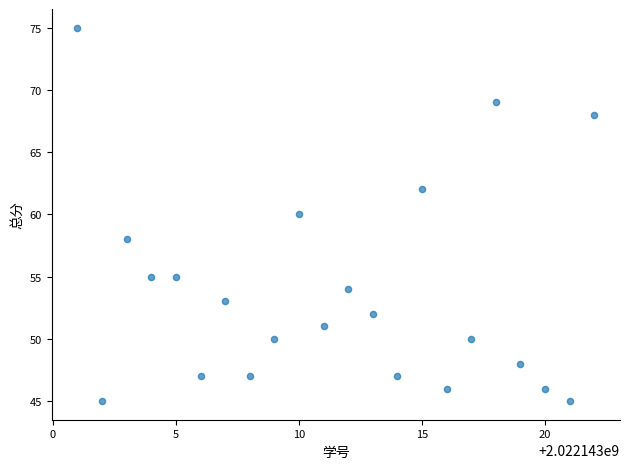

What is the range of Y values (max minus min)?

30